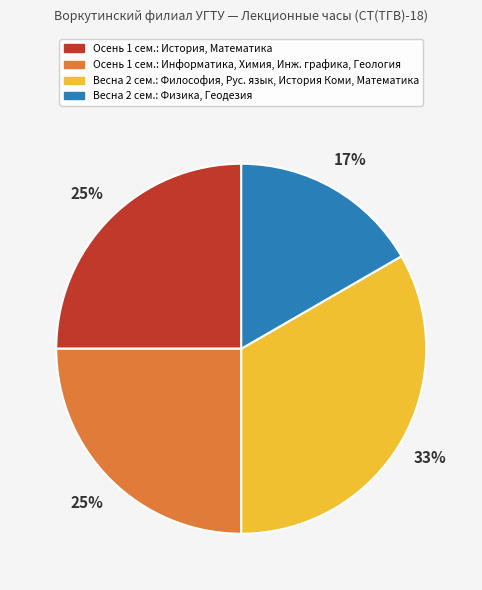

Does any single category account for the majority?

No